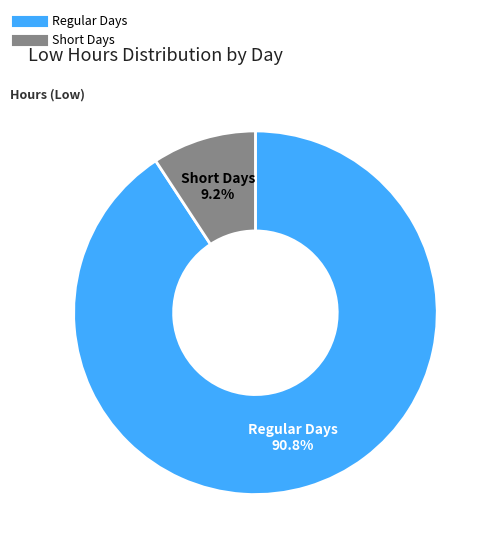

Count the number of slices in the pie.

2